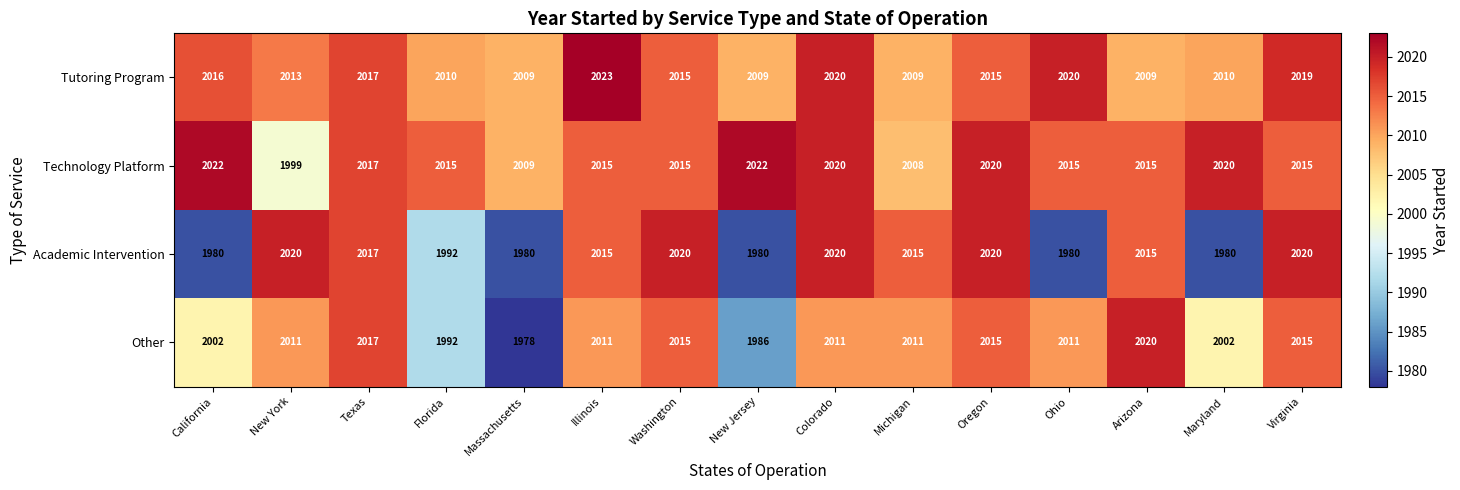

Which series has the largest range (max minus min)?

Other